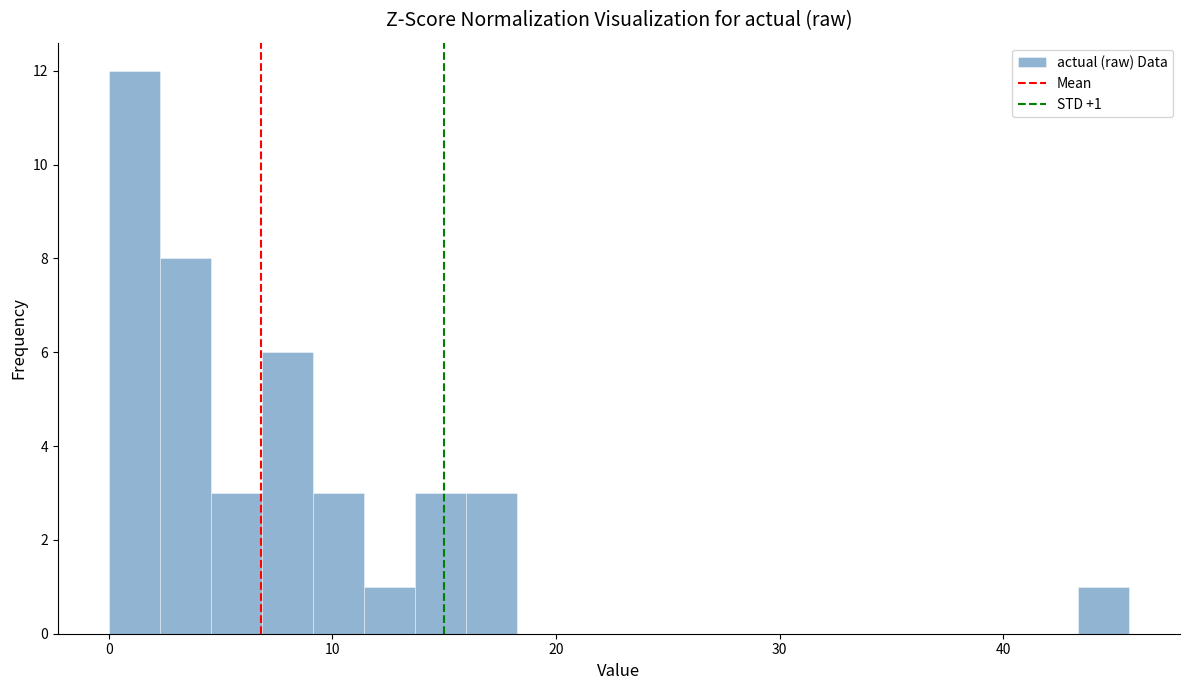

Read against the x-axis, roughly where is the centre of the tallest bar?

1